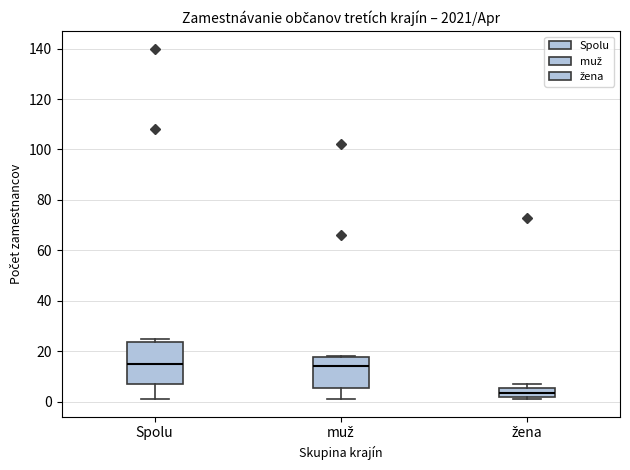

Reading left to right, read every box against the y-axis: the position of its median line, the range the box covers, and the ends of its whiskers. The values are not printed on the chart, so give them approximately, as read against the axis.

Spolu: median 16, box 8 to 24, whiskers 2 to 26
muž: median 14, box 6 to 18, whiskers 2 to 18
žena: median 4, box 2 to 6, whiskers 2 (just below the box's lower edge) to 8